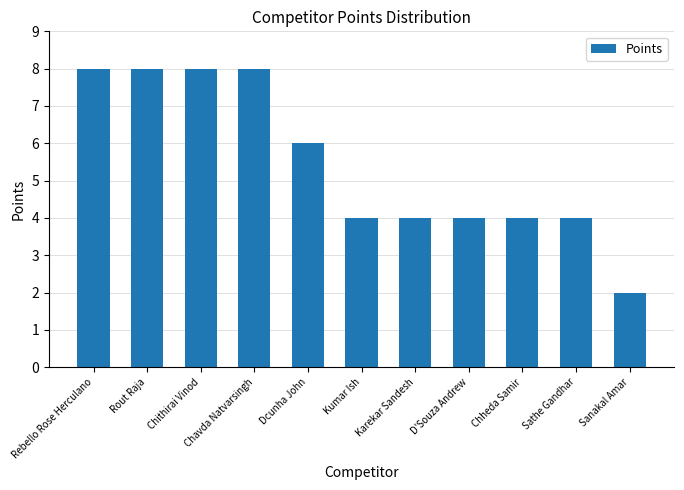

What is the label of the 1st bar from the left?

Rebello Rose Herculano